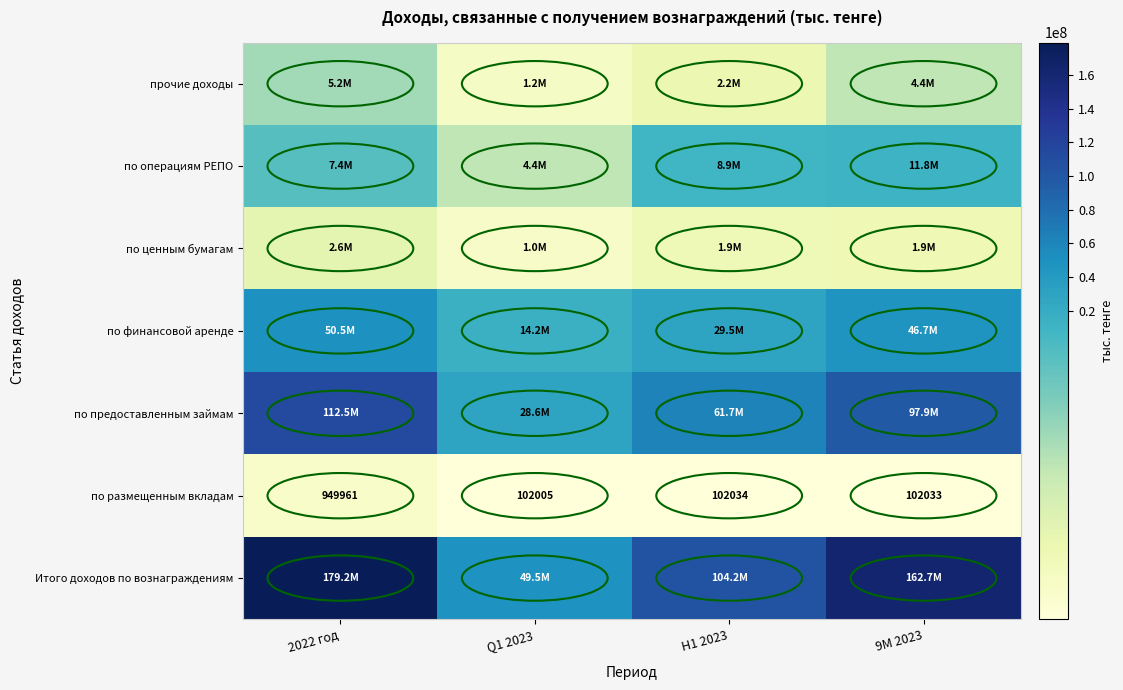

The по размещенным вкладам series shows 102034 at H1 2023. True or false?

True